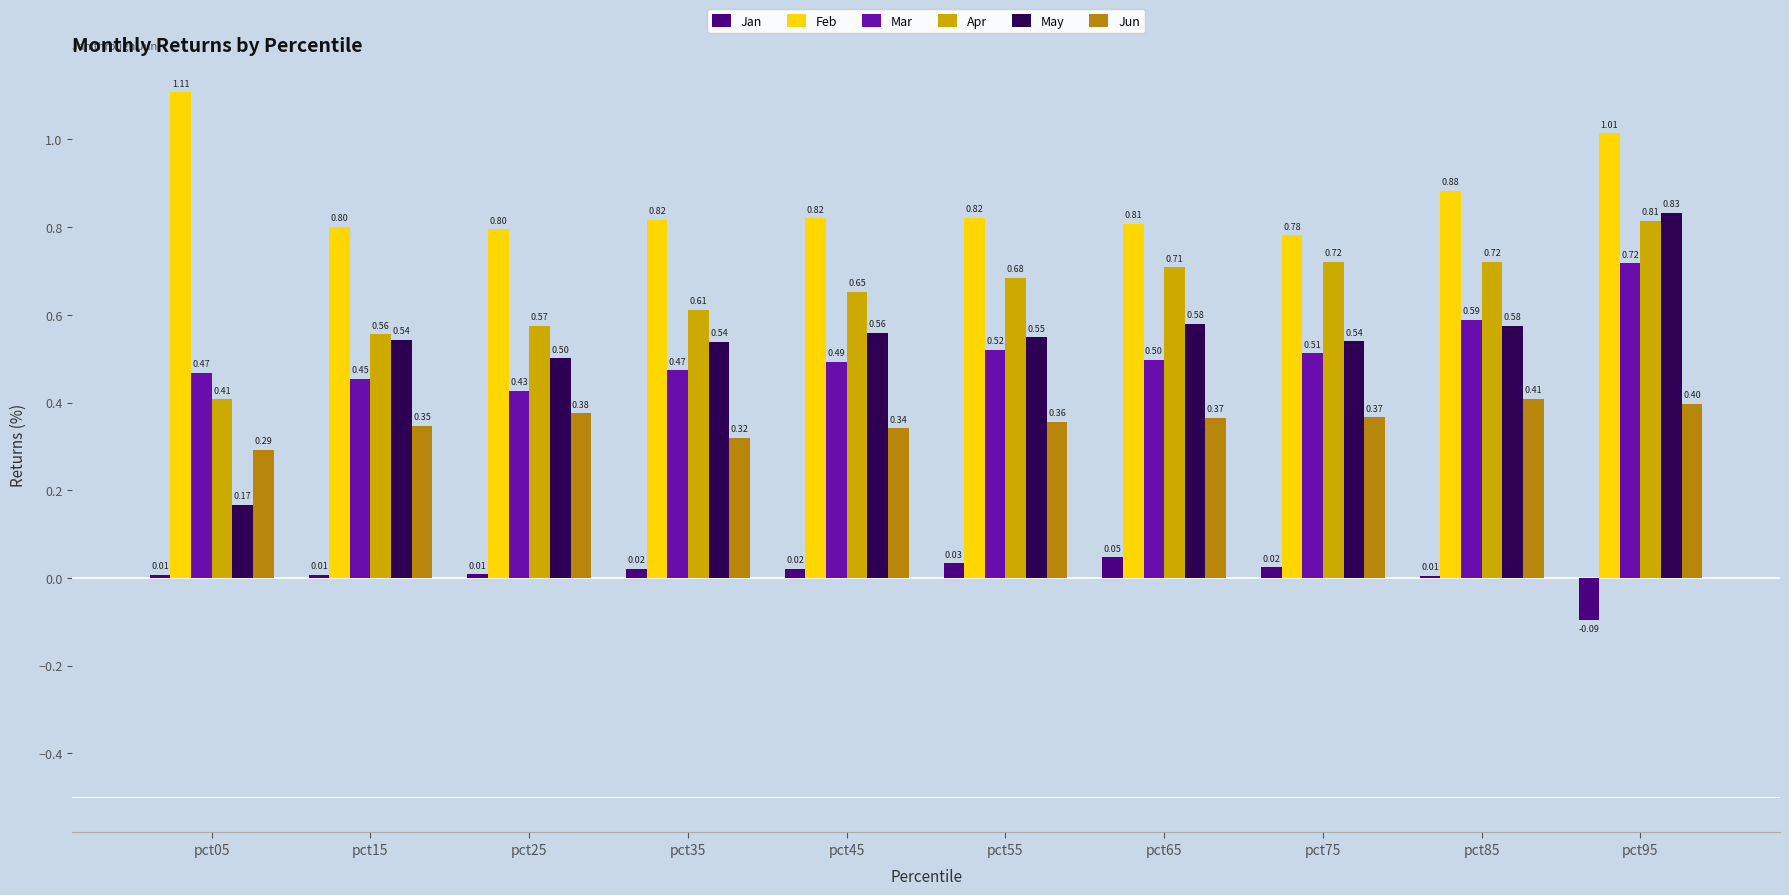

The Jun series shows 0.4 at pct55. True or false?

True